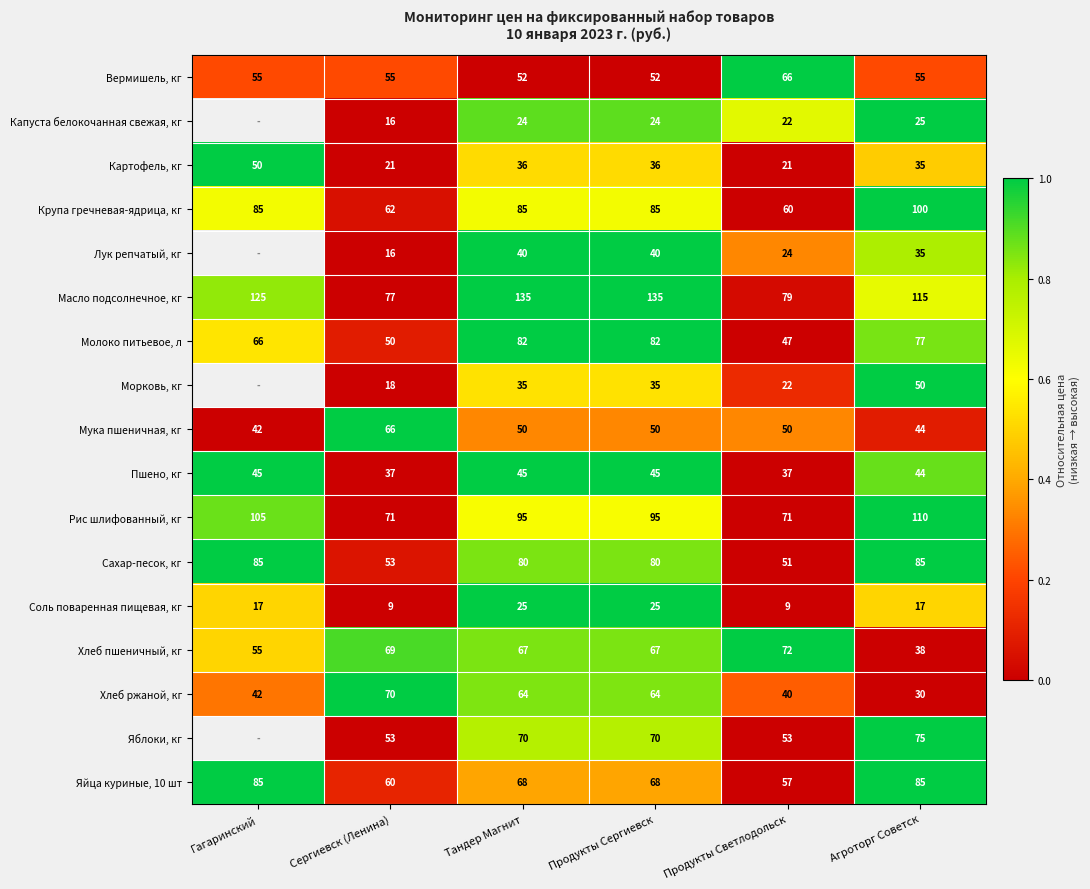

Count the number of categories in the chart.

6